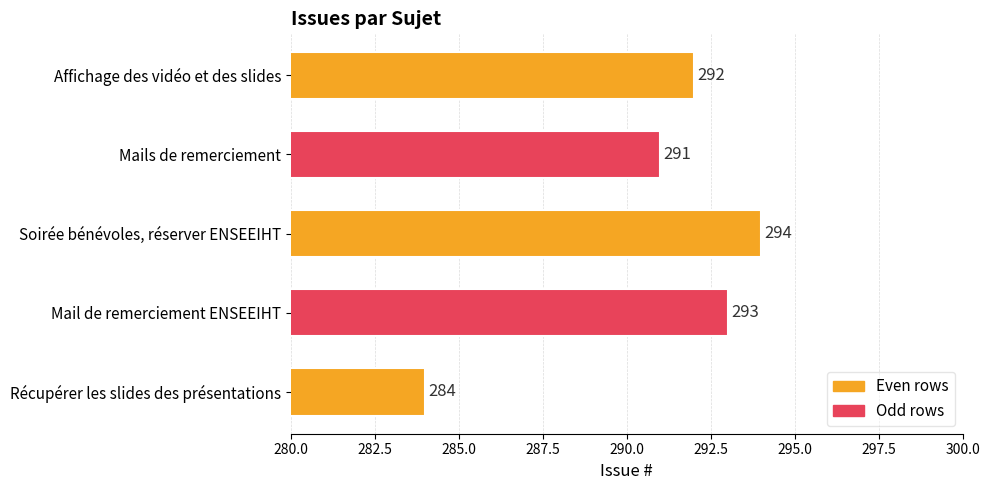

Rank the categories by value from highest to lowest.

Soirée bénévoles, réserver ENSEEIHT, Mail de remerciement ENSEEIHT, Affichage des vidéo et des slides, Mails de remerciement, Récupérer les slides des présentations